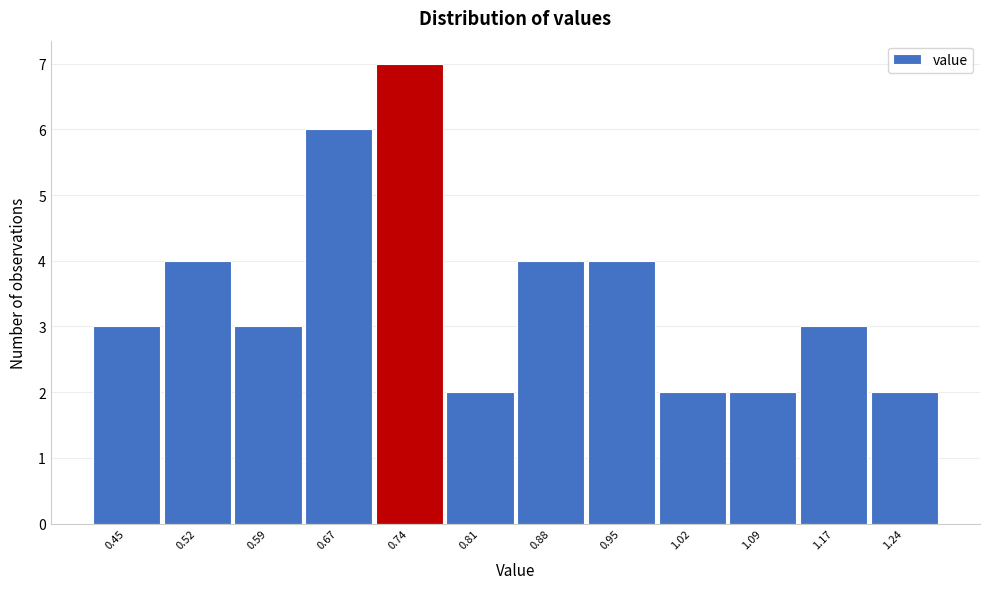

Reading left to right, transcribe all the data shown in this chart.

0.45=3	0.52=4	0.59=3	0.67=6	0.74=7	0.81=2	0.88=4	0.95=4	1.02=2	1.09=2	1.17=3	1.24=2